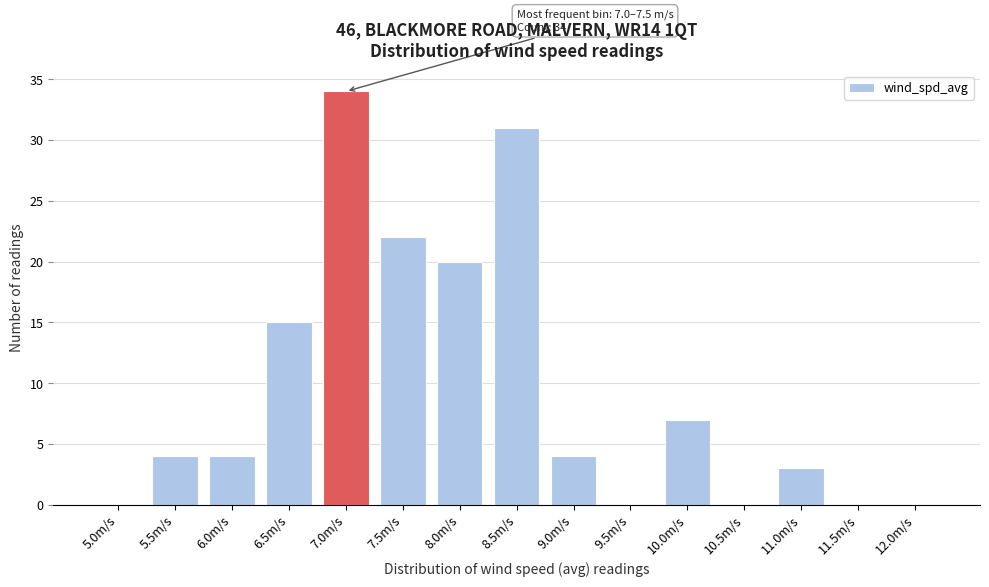

Reading right to left, extract all data points from this chart.

12.0m/s=0	11.5m/s=0	11.0m/s=3	10.5m/s=0	10.0m/s=7	9.5m/s=0	9.0m/s=4	8.5m/s=31	8.0m/s=20	7.5m/s=22	7.0m/s=34	6.5m/s=15	6.0m/s=4	5.5m/s=4	5.0m/s=0